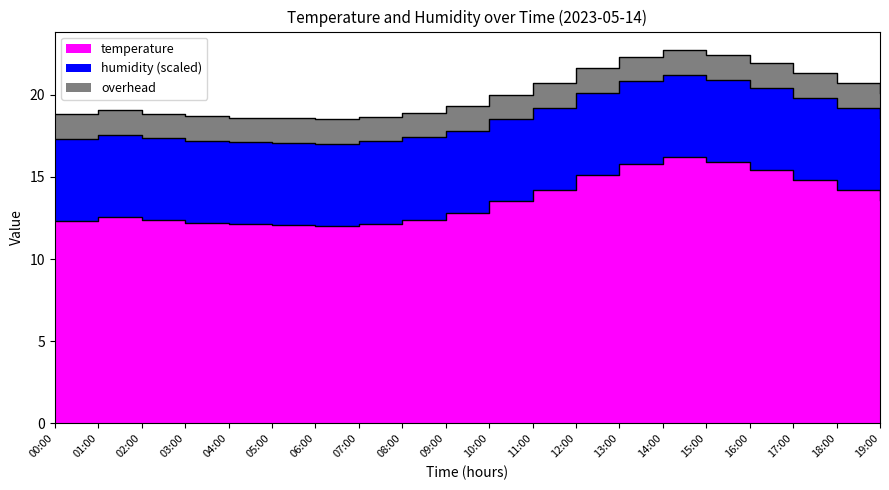

Between 08:00 and 11:00, which is larger?

11:00